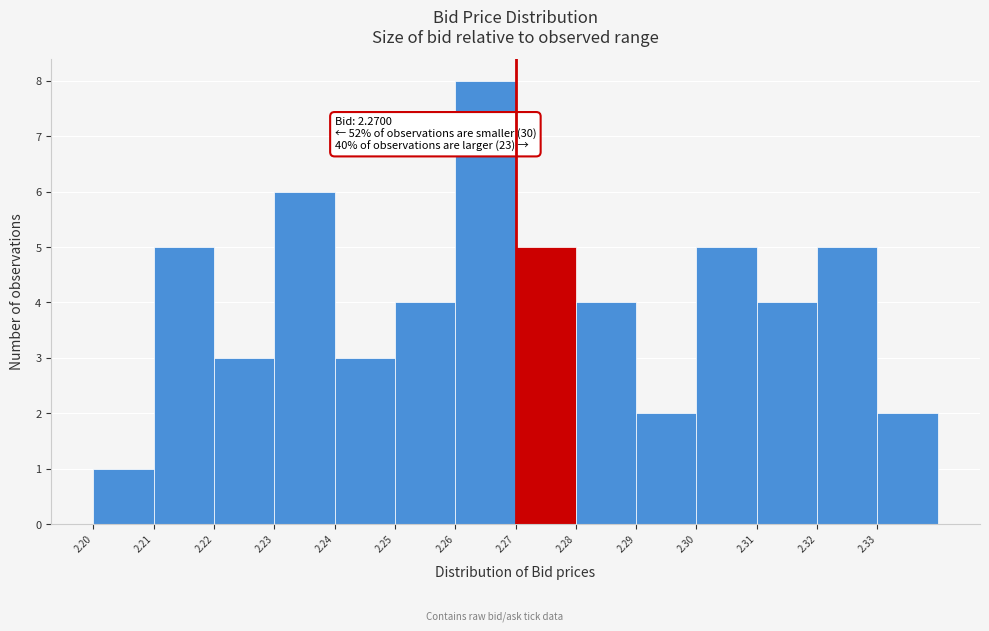

Over which range of the x-axis is the bar tallest?

2.26 to 2.27